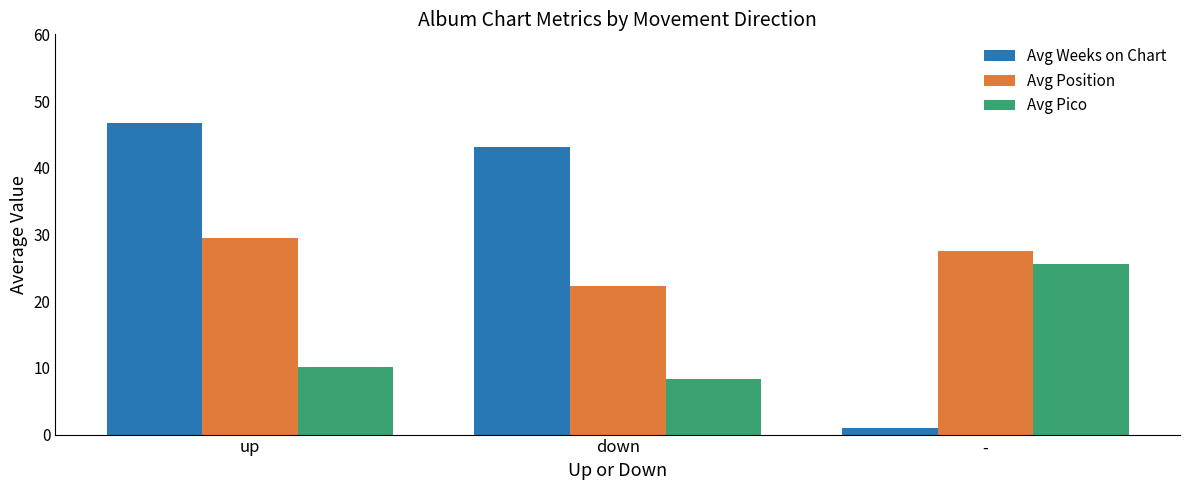

Reading left to right, transcribe all the data shown in this chart.

Avg Weeks on Chart: 46.8	43.1	1.0
Avg Position: 29.5	22.3	27.5
Avg Pico: 10.2	8.4	25.5